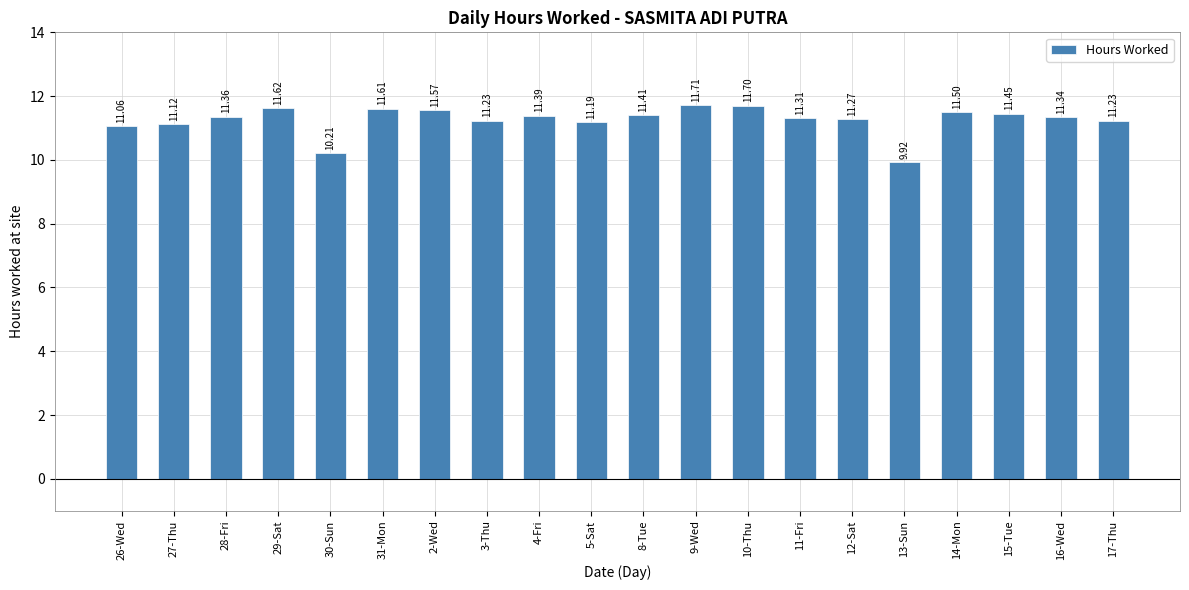

What is the difference between the maximum and minimum values?

1.8